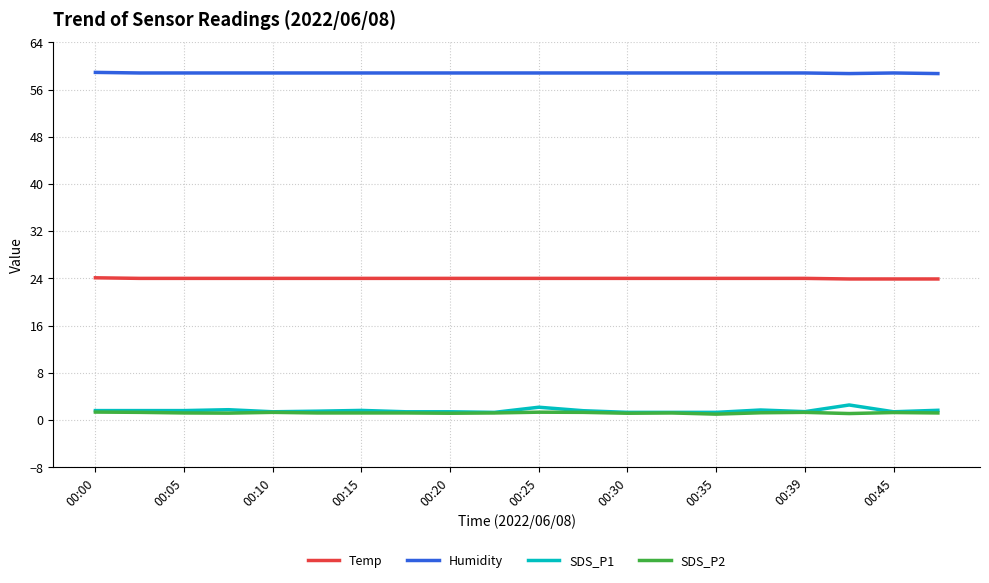

What is the difference between the second highest and minimum values in the SDS_P2 series?

0.3